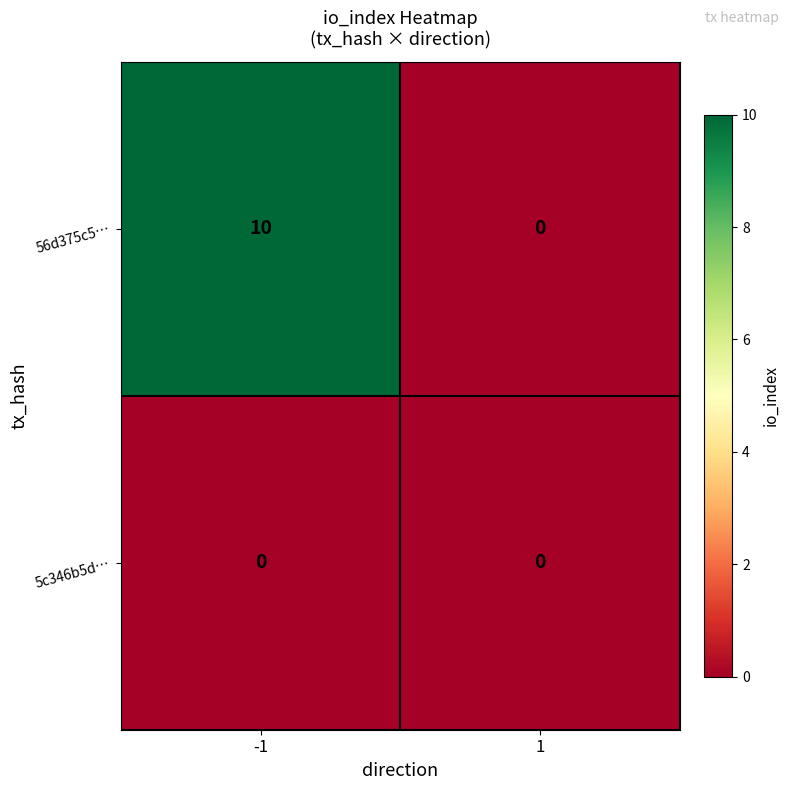

How many values in 56d375c5… are above zero?

1